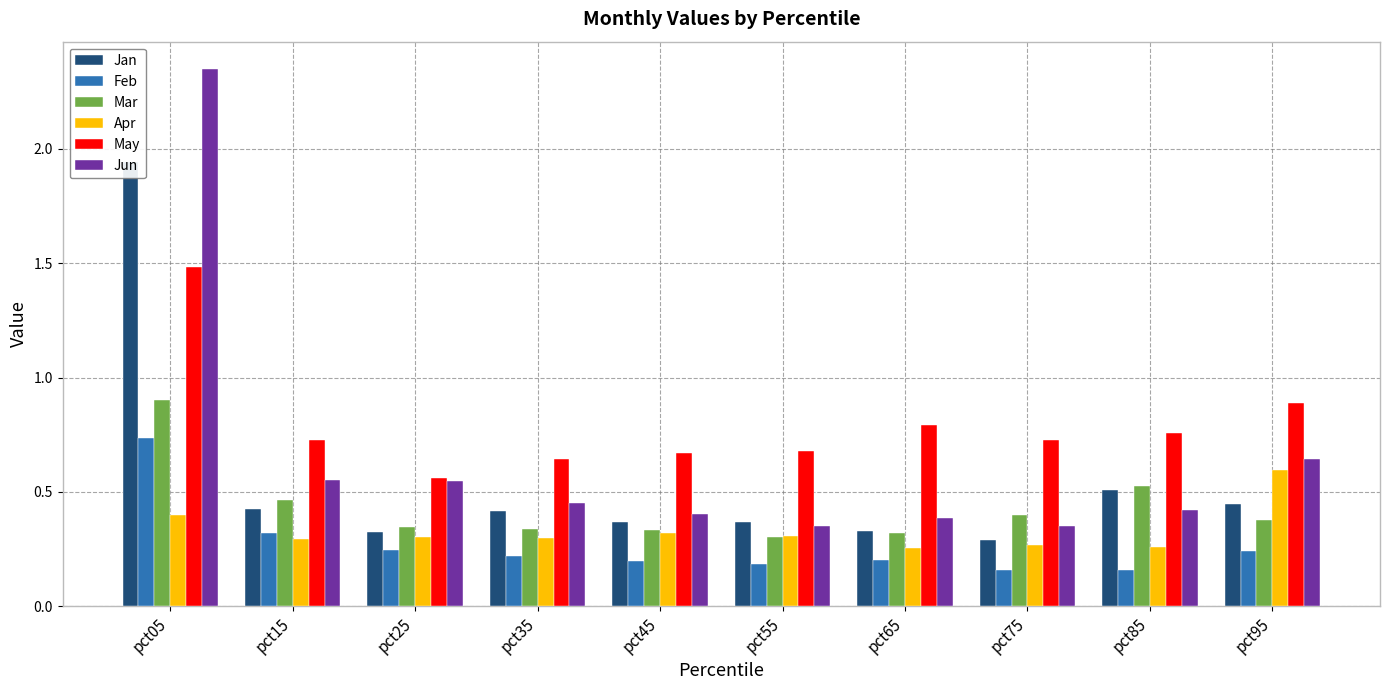

At how many categories does at least one series exceed 1?

1